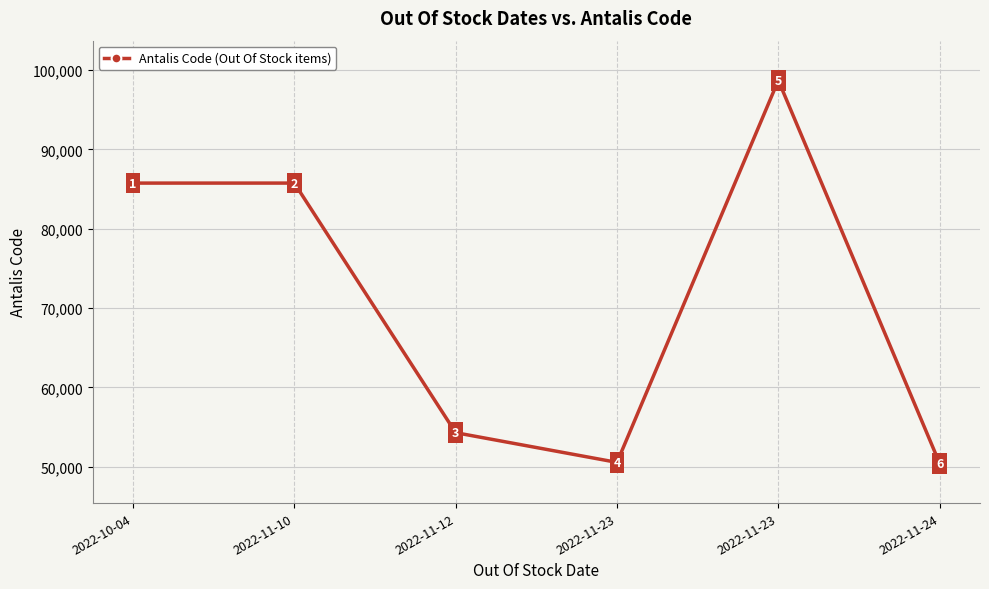

Reading right to left, transcribe all the data shown in this chart.

50428	98705	50558	54301	85757	85755